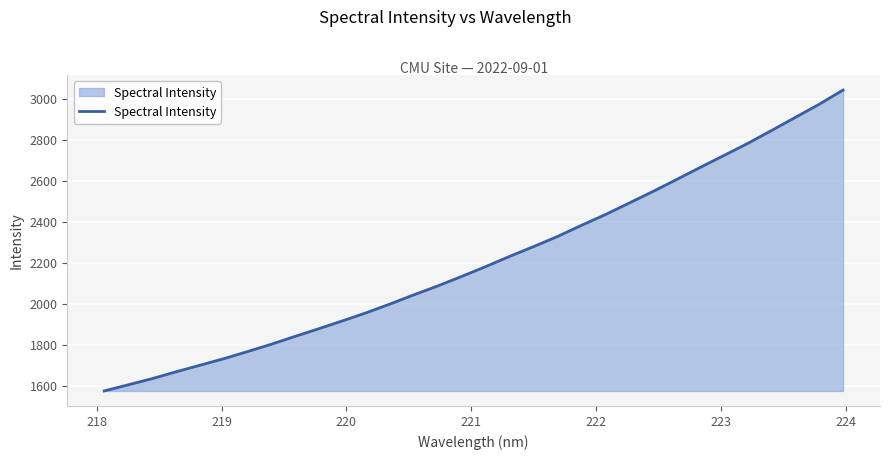

What is the maximum value shown in the chart?

3041.5